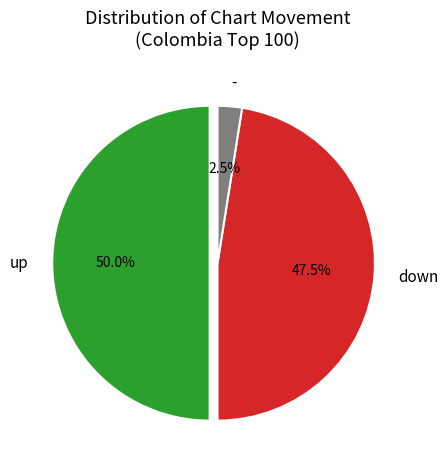

Rank the categories by value from lowest to highest.

-, down, up